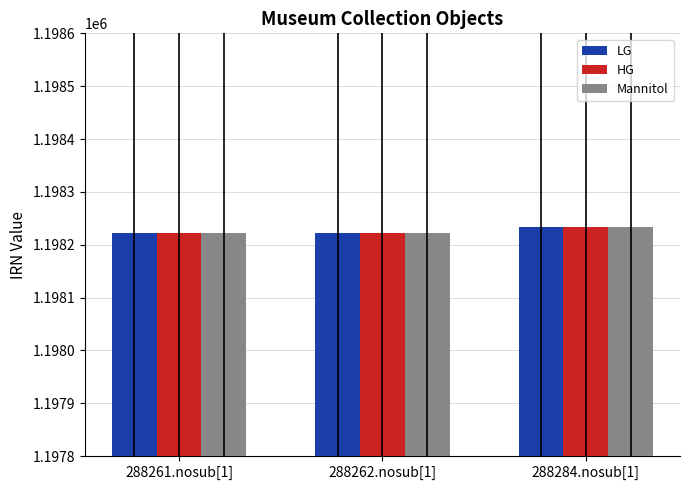

What is the greatest value displayed?

1198233